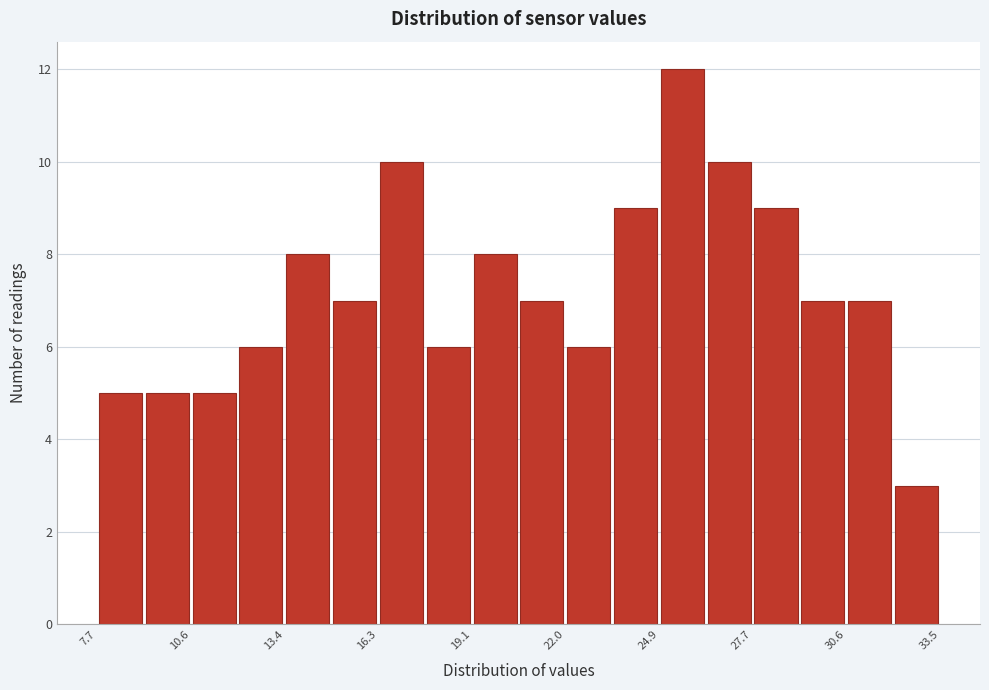

Around what value on the x-axis is the tallest bar? Give the approximate position of its centre, as read against the axis.

25.5